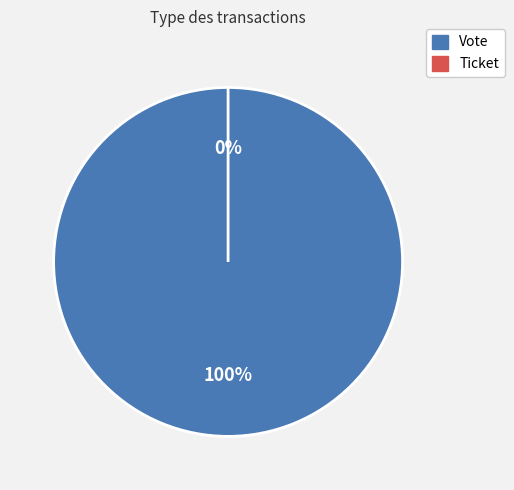

Count the number of slices in the pie.

2